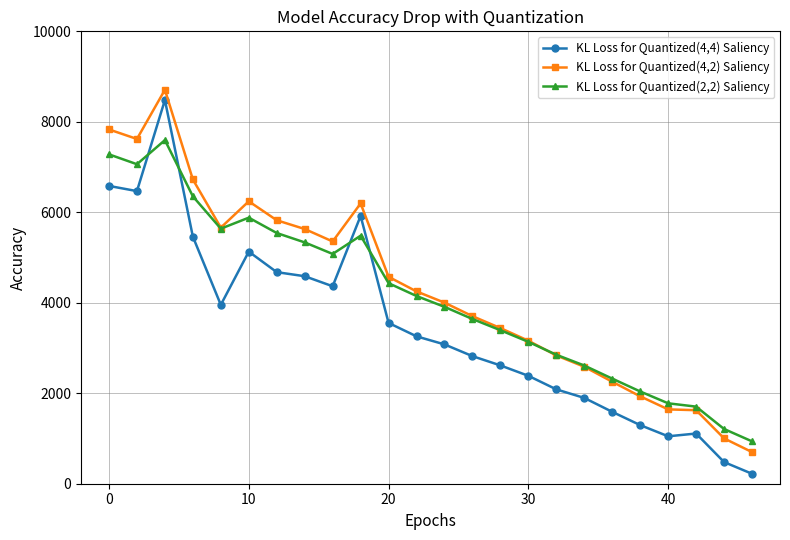

Which series has the largest range (max minus min)?

KL Loss for Quantized(4,4) Saliency